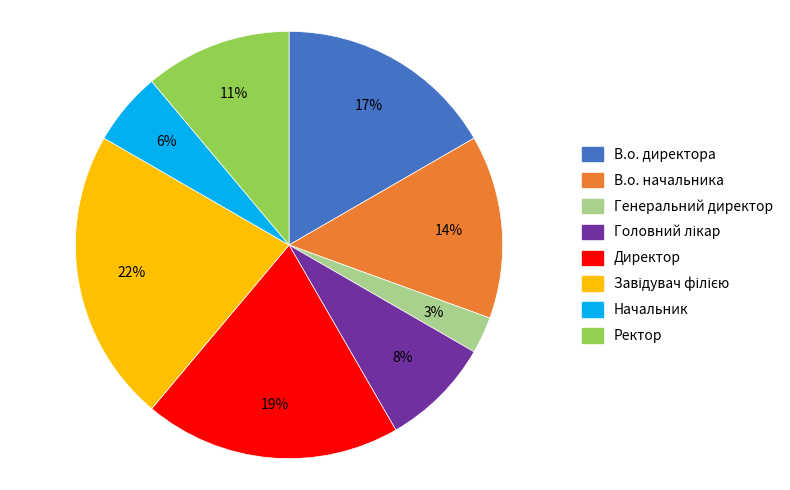

What percentage is the Начальник slice, to the nearest percent?

6%